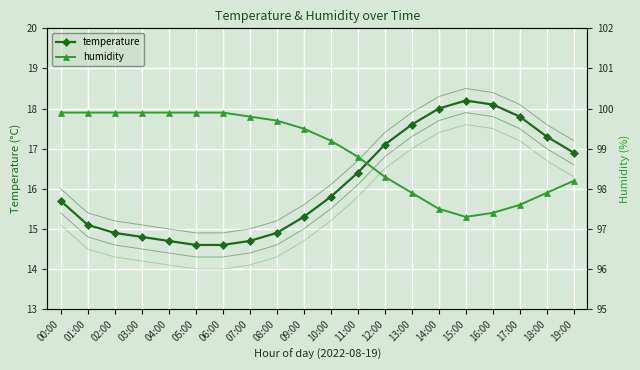

Which series has the largest total across all categories?

humidity